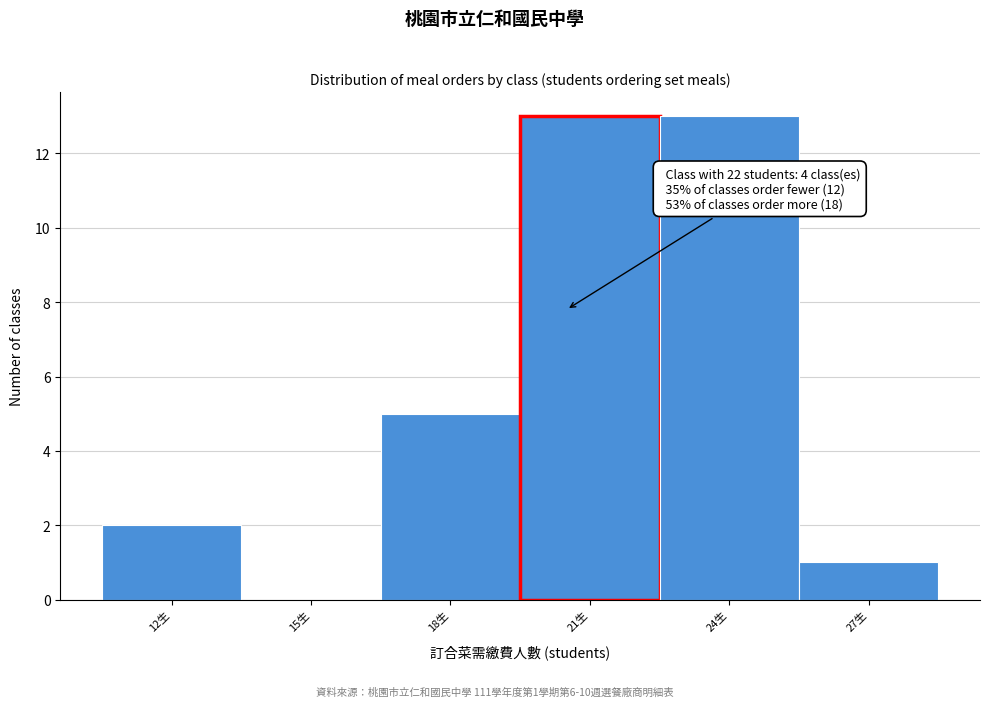

Reading left to right, list all the values displayed in this chart.

12生=2	15生=0	18生=5	21生=13	24生=13	27生=1